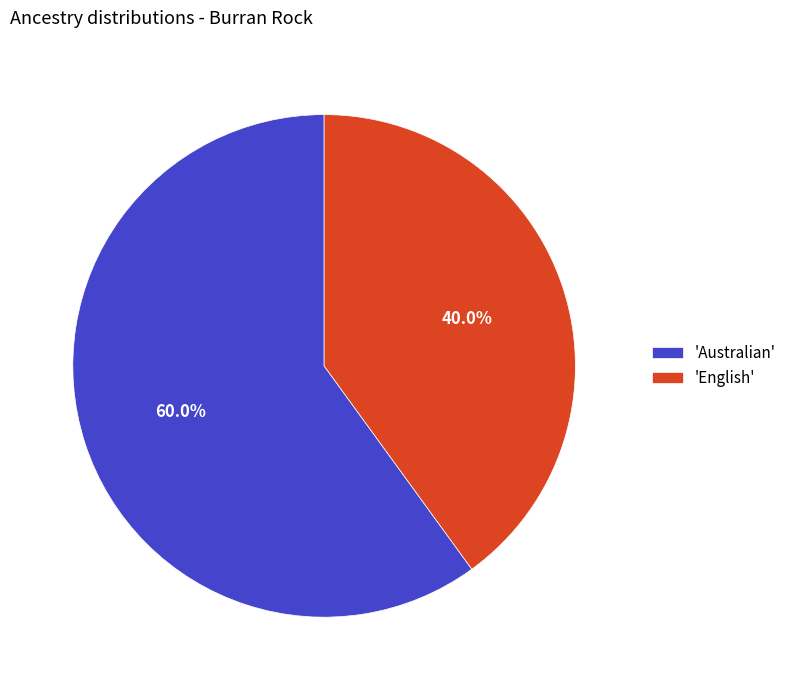

Between 'Australian' and 'English', which is larger?

'Australian'